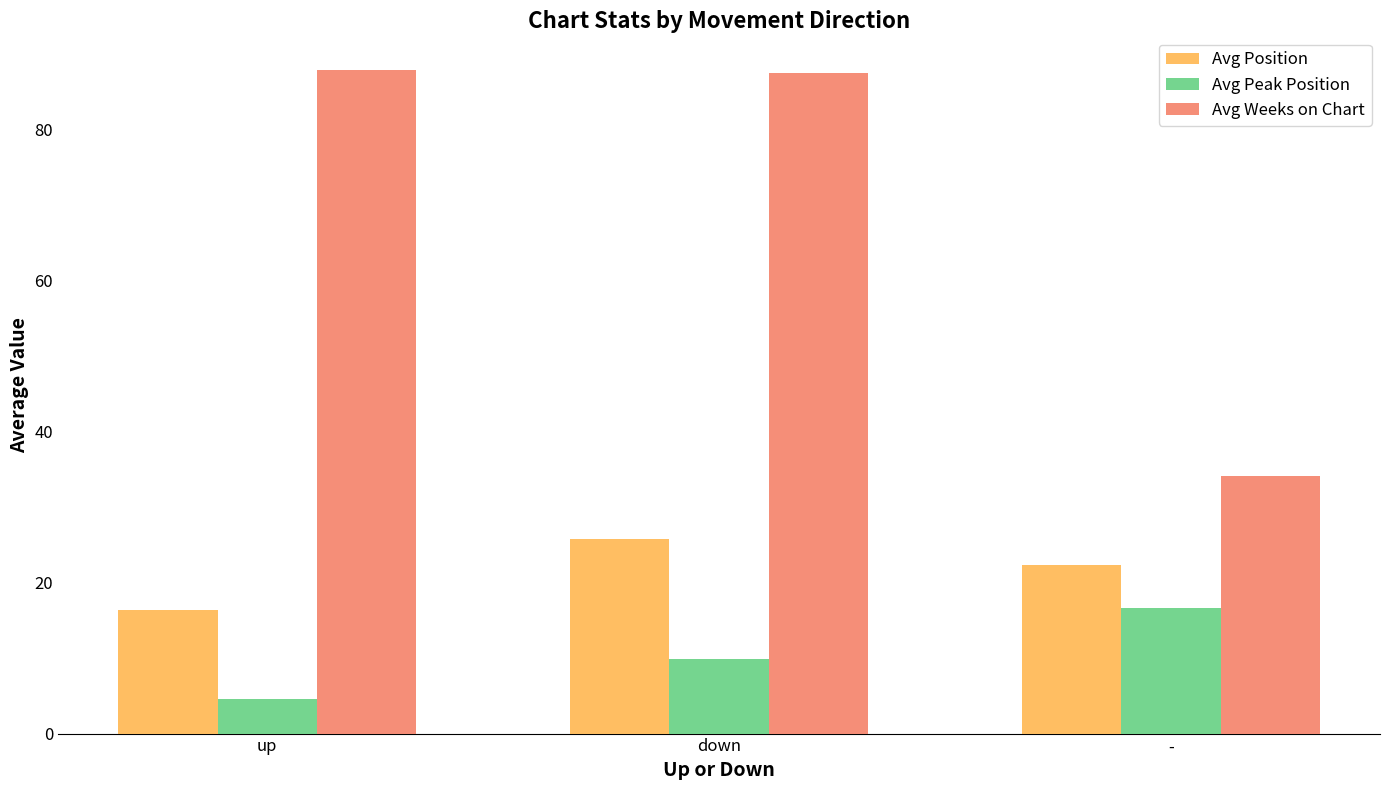

Reading right to left, transcribe all the data shown in this chart.

Avg Position: -=22.4	down=25.8	up=16.3
Avg Peak Position: -=16.6	down=9.9	up=4.6
Avg Weeks on Chart: -=34.2	down=87.5	up=88.0